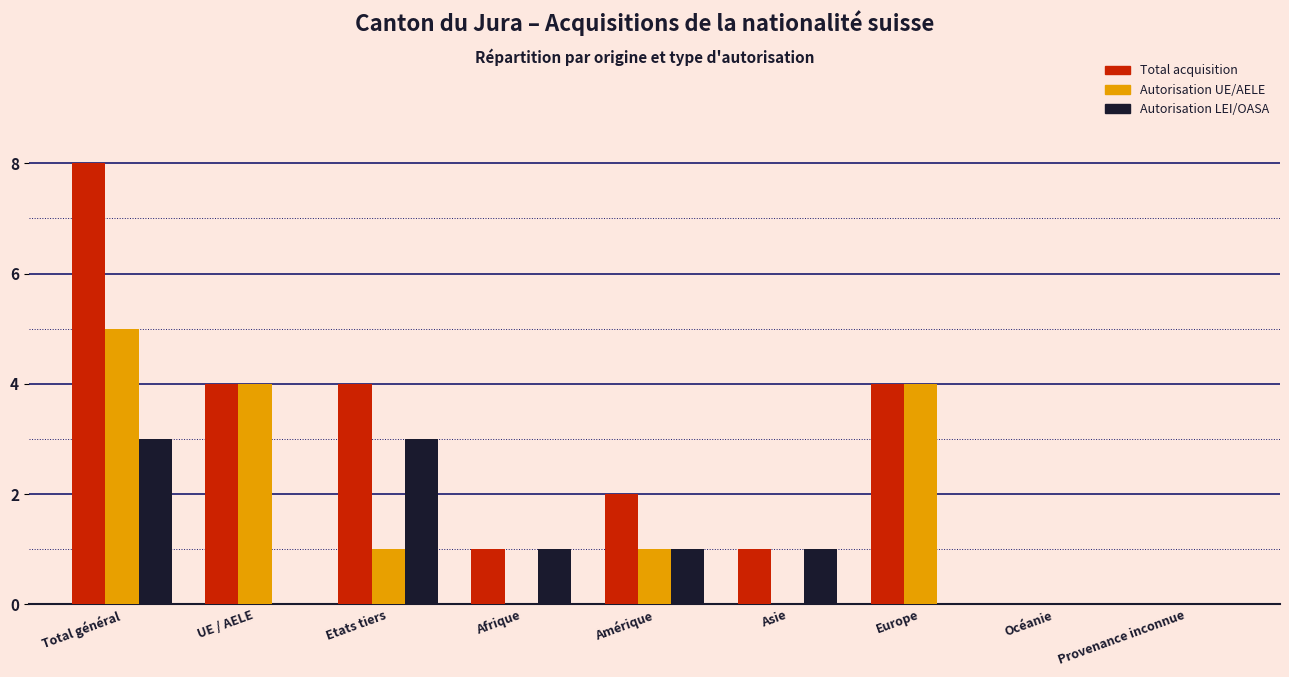

Reading left to right, transcribe all the data shown in this chart.

Total acquisition: Total général=8	UE / AELE=4	Etats tiers=4	Afrique=1	Amérique=2	Asie=1	Europe=4	Océanie=0	Provenance inconnue=0
Autorisation UE/AELE: Total général=5	UE / AELE=4	Etats tiers=1	Afrique=0	Amérique=1	Asie=0	Europe=4	Océanie=0	Provenance inconnue=0
Autorisation LEI/OASA: Total général=3	UE / AELE=0	Etats tiers=3	Afrique=1	Amérique=1	Asie=1	Europe=0	Océanie=0	Provenance inconnue=0